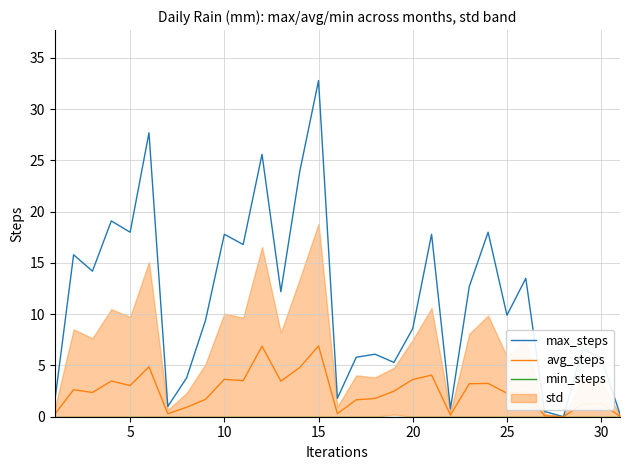

What is the maximum value for avg_steps?

6.9